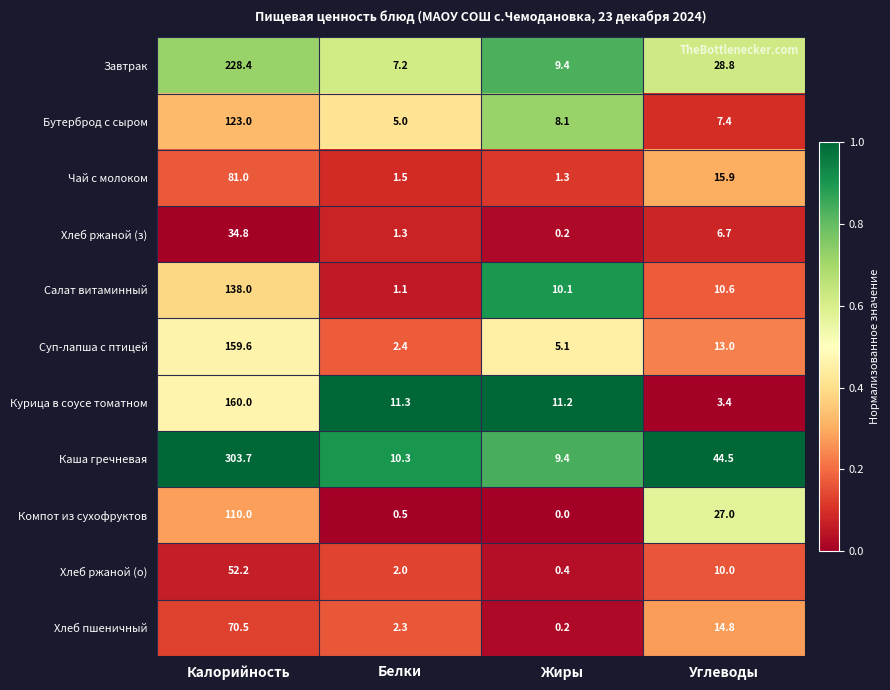

Which series has the largest range (max minus min)?

Каша гречневая